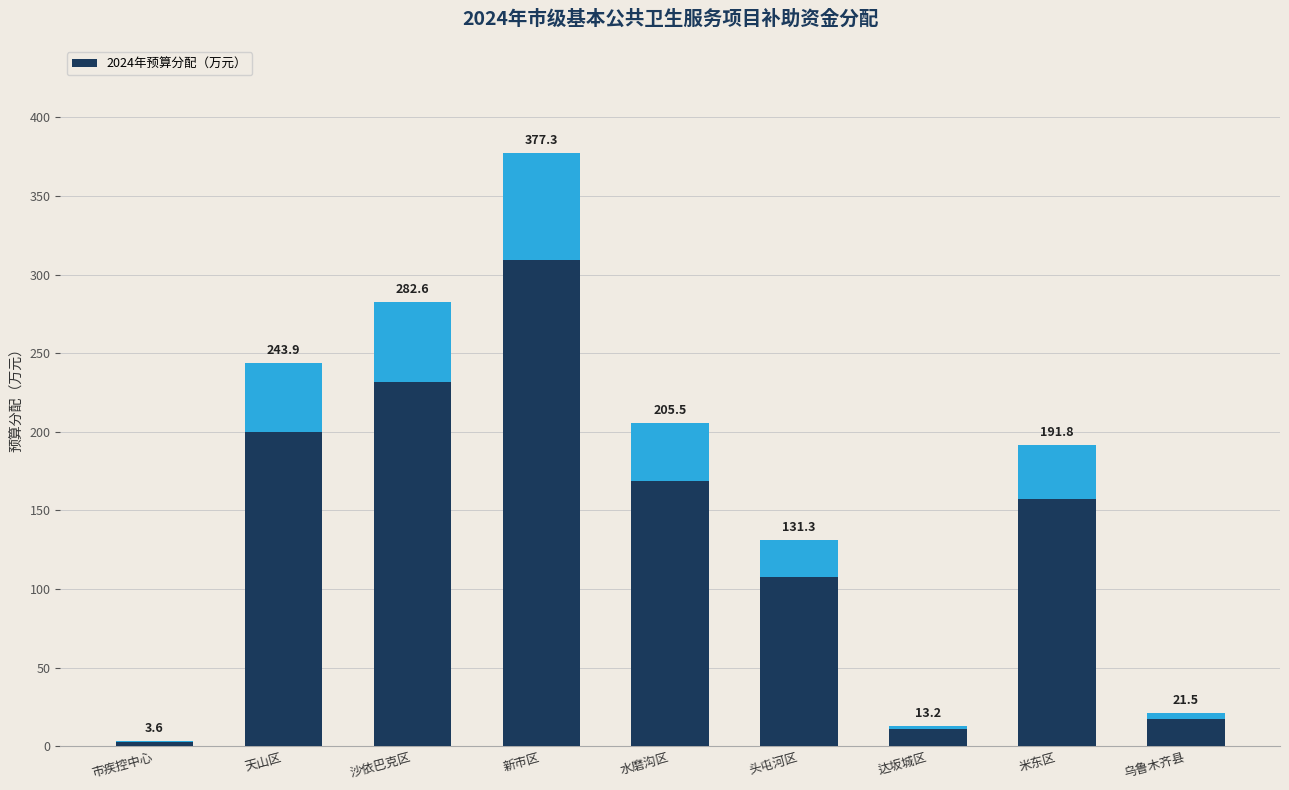

Reading left to right, extract all data points from this chart.

市疾控中心=3.6	天山区=243.9	沙依巴克区=282.6	新市区=377.3	水磨沟区=205.5	头屯河区=131.3	达坂城区=13.2	米东区=191.8	乌鲁木齐县=21.5